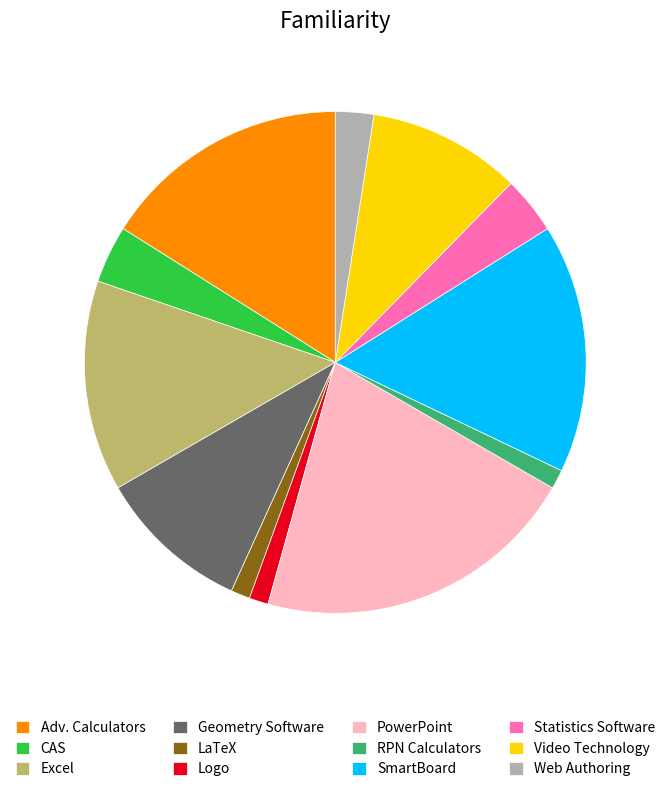

Approximately how many times larger is the value at PowerPoint compared to Statistics Software?

5.7